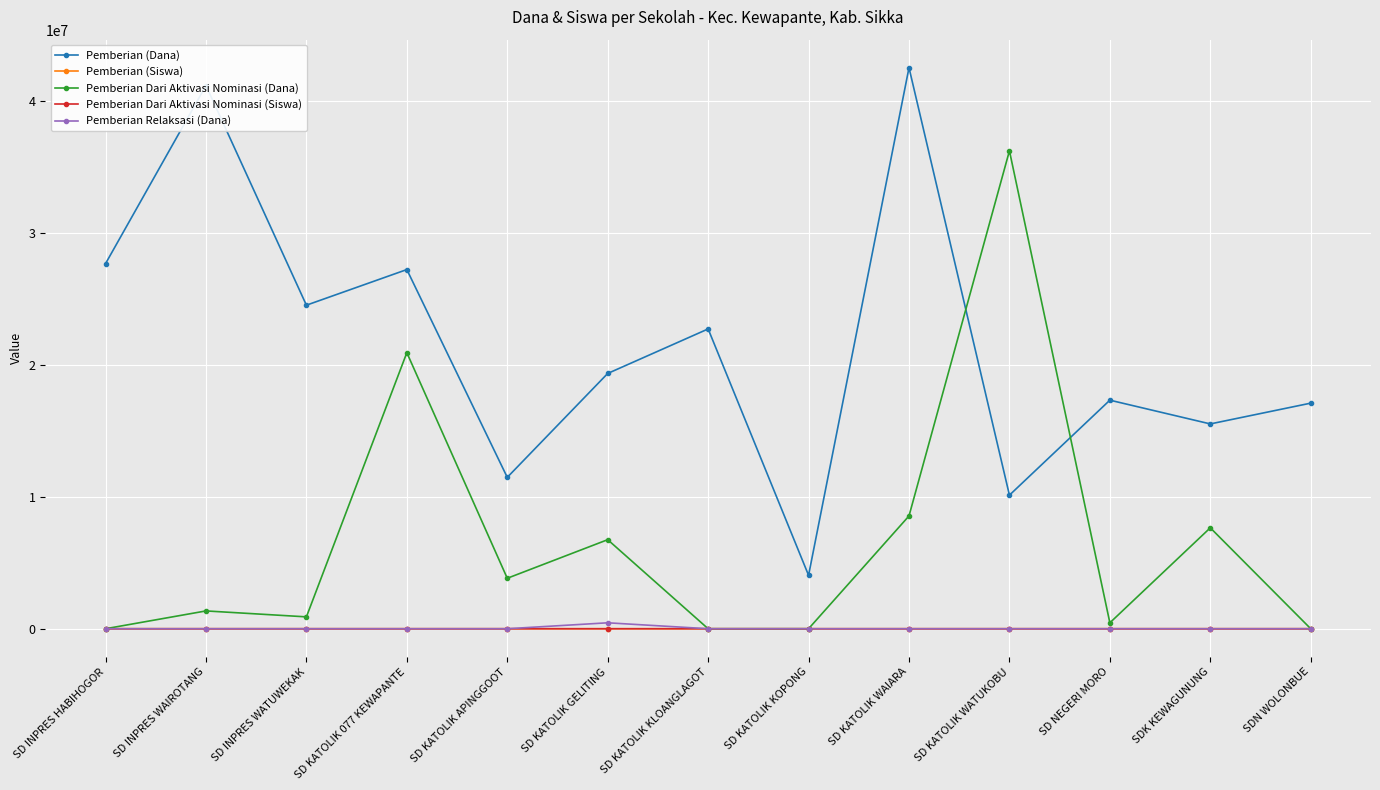

Where is Pemberian (Dana) nearest to the value 23287500?

SD KATOLIK KLOANGLAGOT